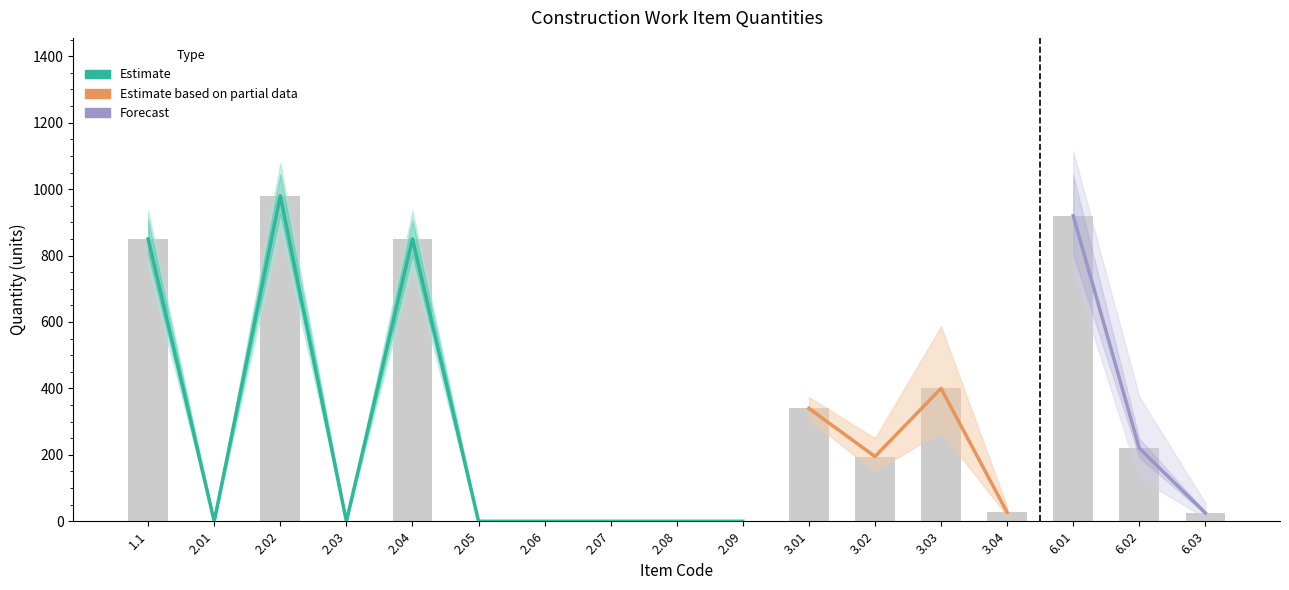

What is the sum of the Quantity values at 6.03 and 3.03?

425.0